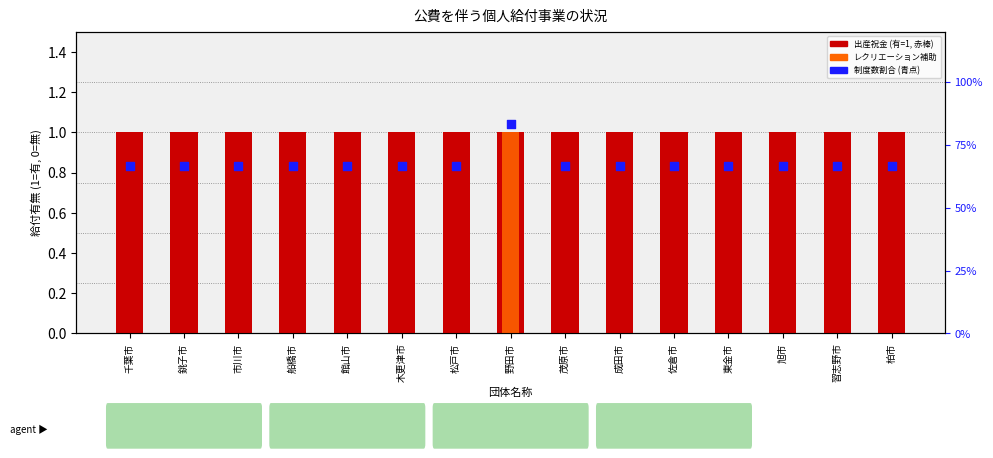

Is the value of レクリエーション補助 at 東金市 greater than the value of 制度数 (%) at 旭市?

No